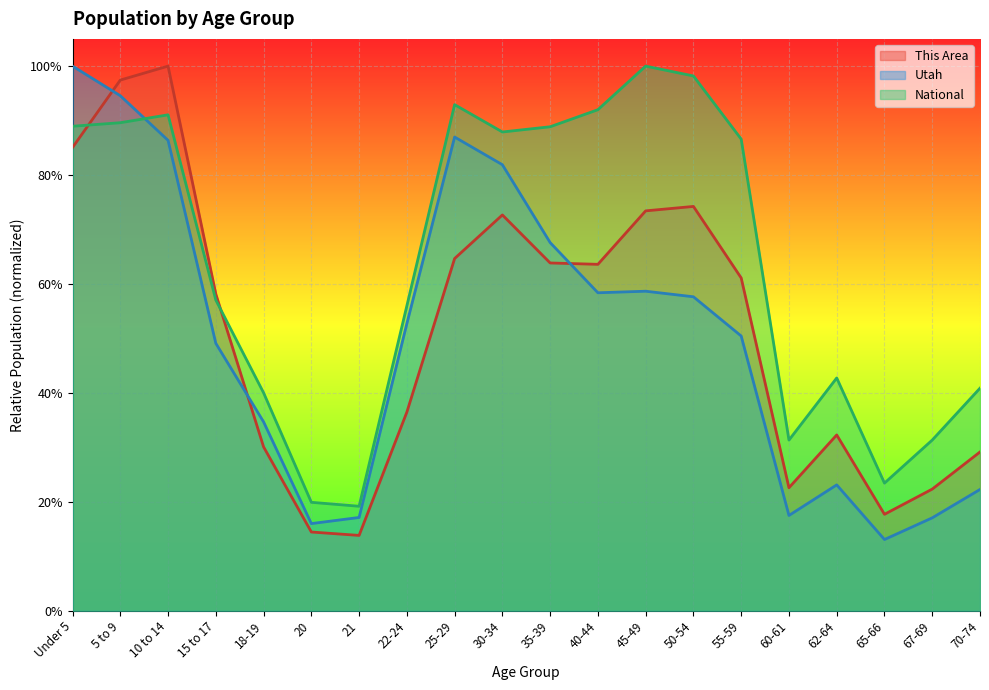

The value of National at 25-29 is 0.3. True or false?

False